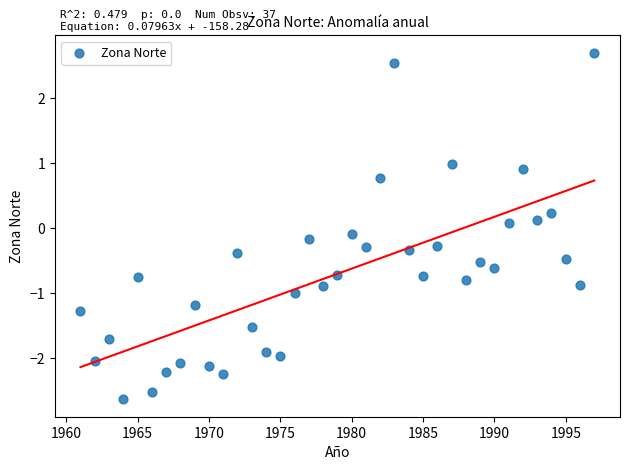

What is the range of X values (max minus min)?

36.0